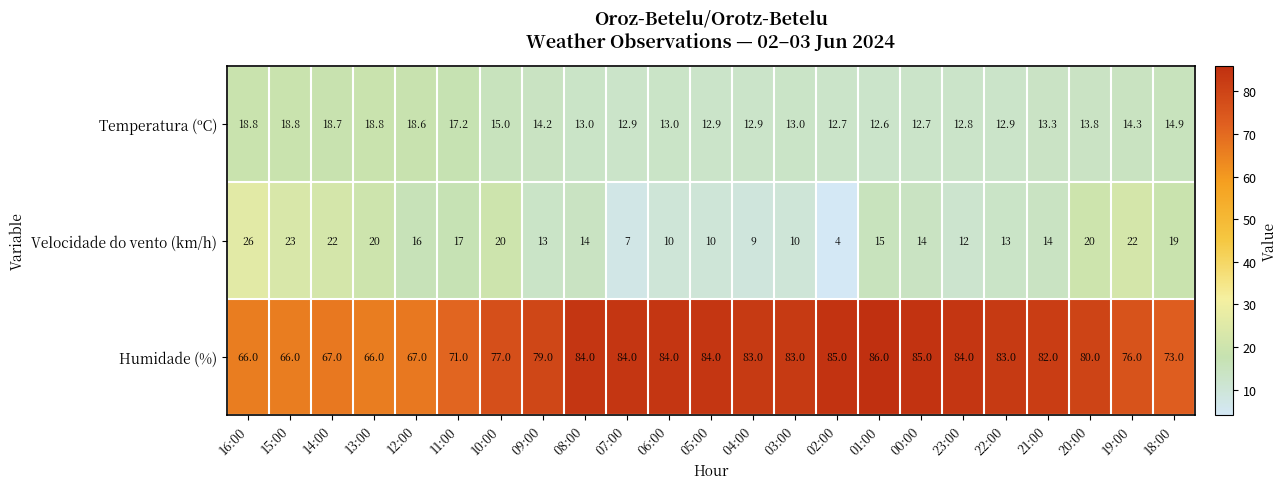

True or false: Temperatura (ºC) has a value of 7.8 at 11:00.

False